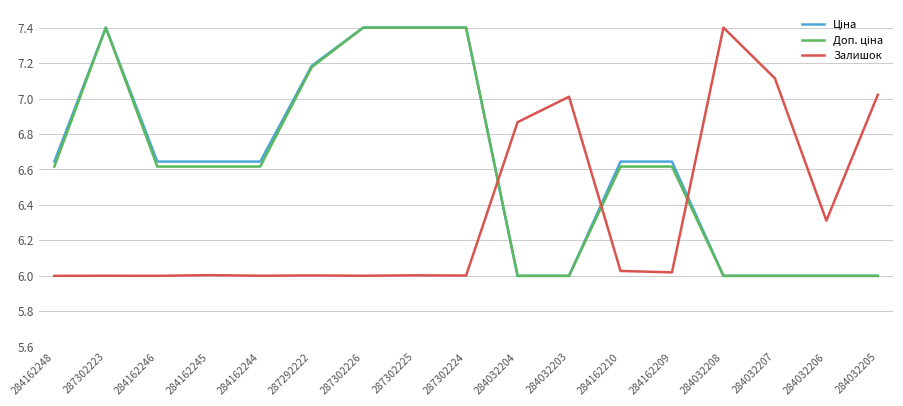

What is the spread (max minus min) of values at 287302223?

1.4